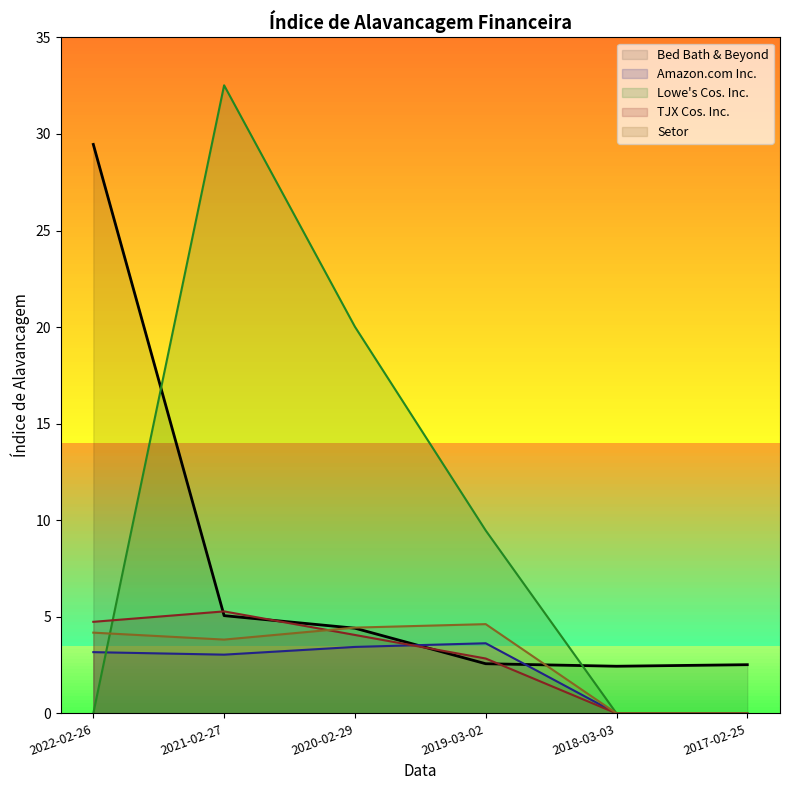

What is the difference between the highest and lowest values at 2019-03-02?

6.9